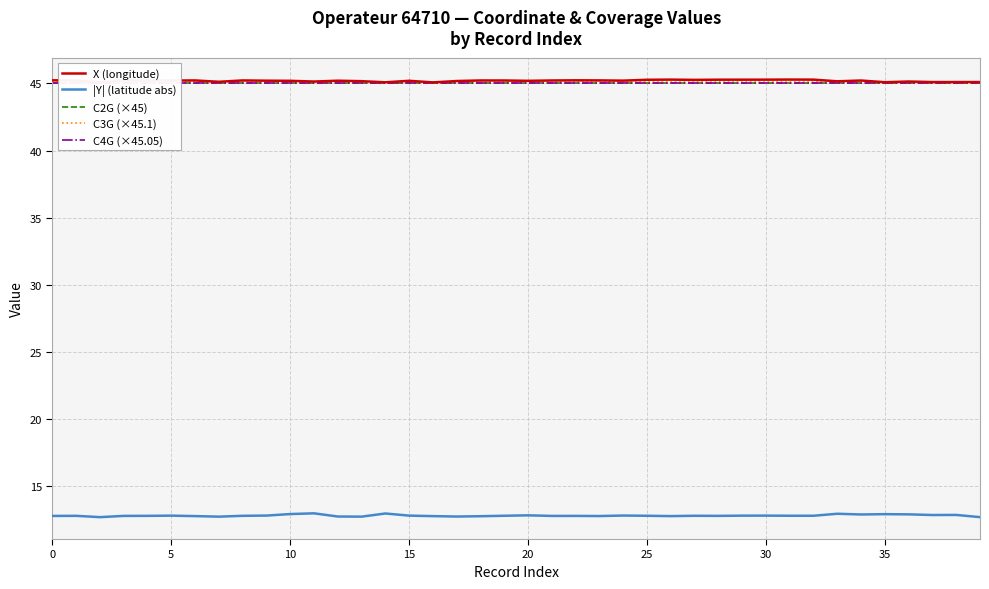

What is the highest value of the |Y| (latitude abs) series?

13.0